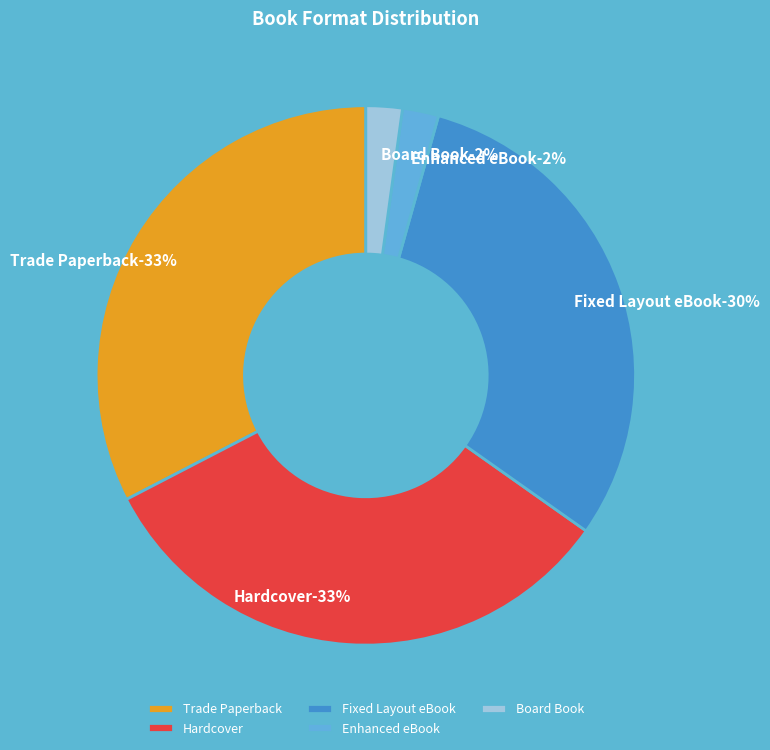

What is the total percentage of Enhanced eBook and Fixed Layout eBook?

32.6%